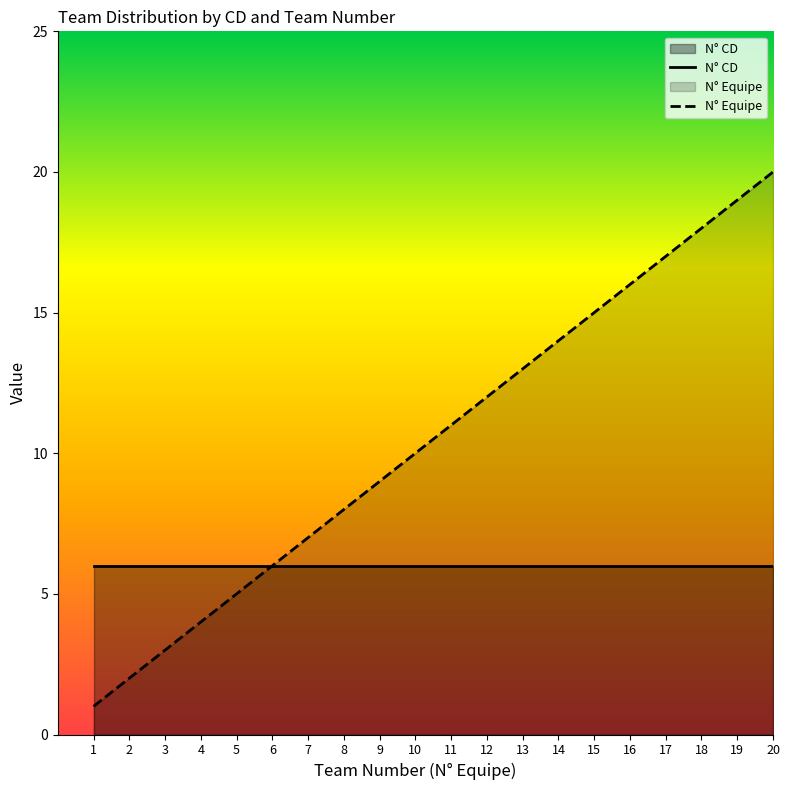

True or false: N° CD and N° Equipe cross at least once.

False